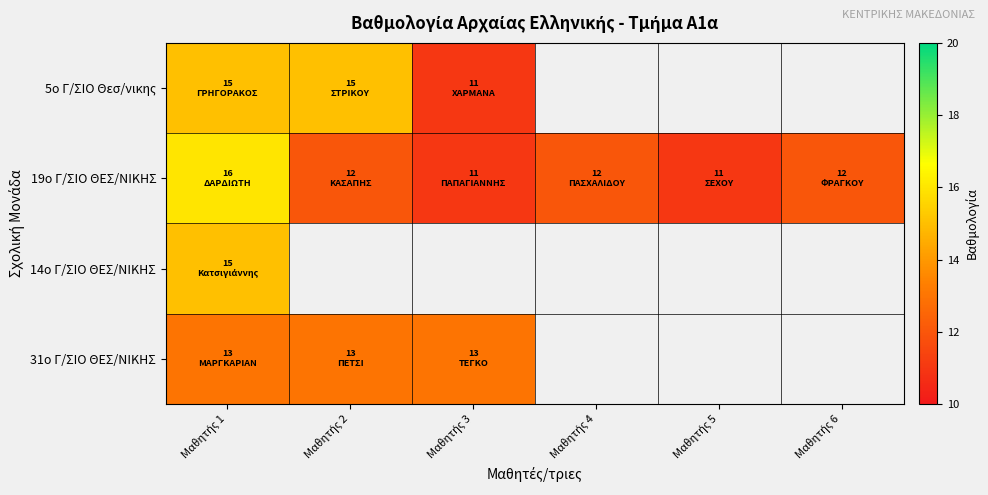

What is the lowest value of the 5ο Γ/ΣΙΟ Θεσ/νικης series?

11.0